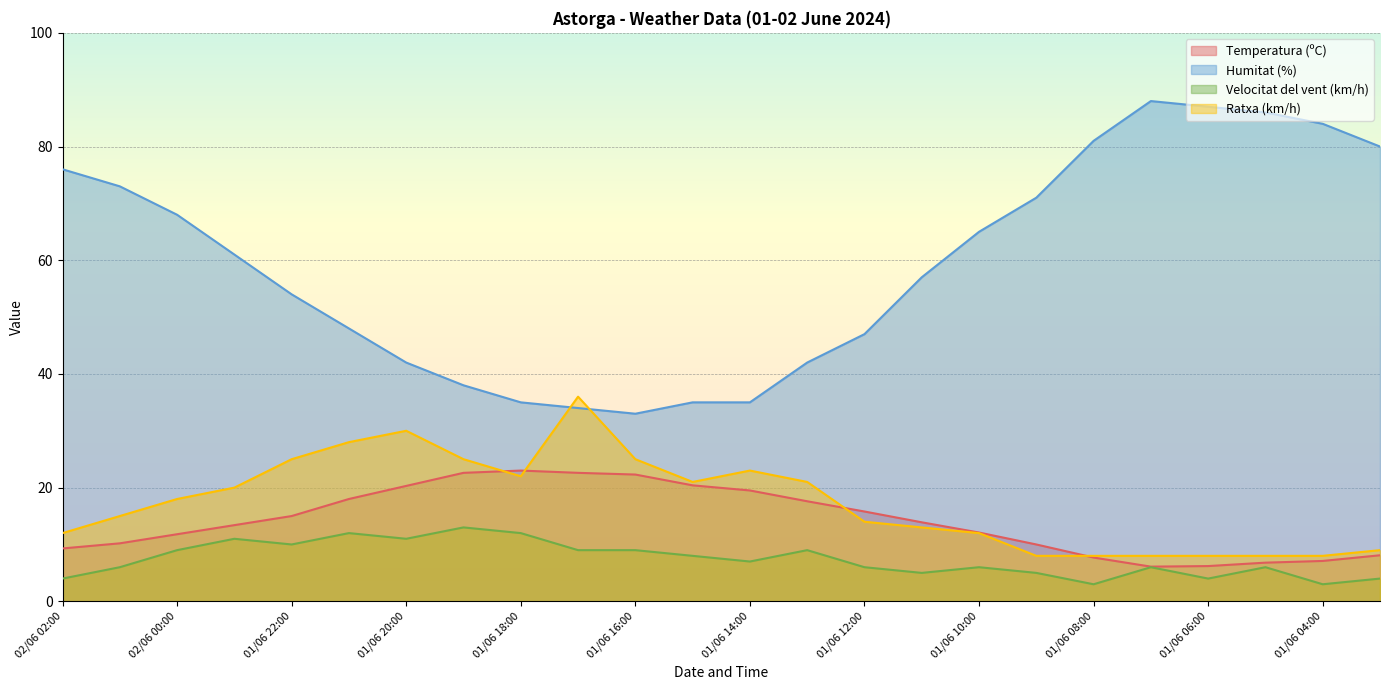

What is the difference between the highest and lowest values at 01/06 16:00?

24.0